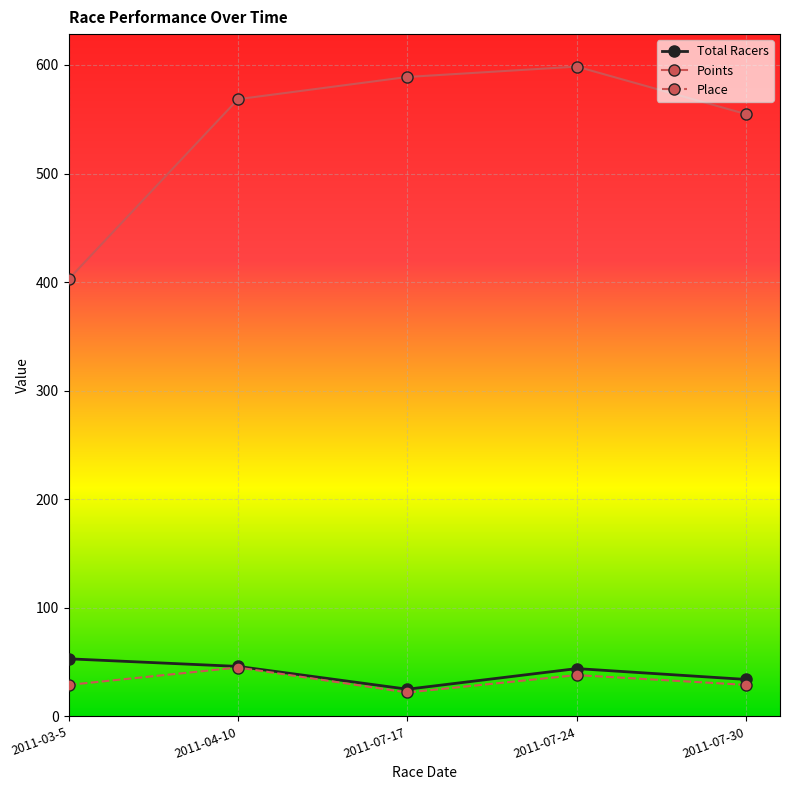

What is the sum of the Total Racers values at 2011-03-5 and 2011-07-24?

97.0